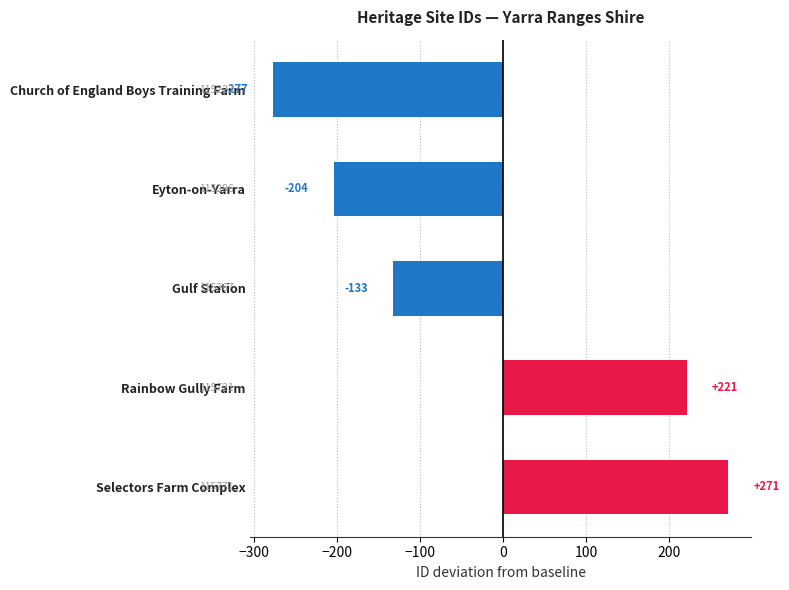

What is the label of the 5th bar from the top?

Selectors Farm Complex